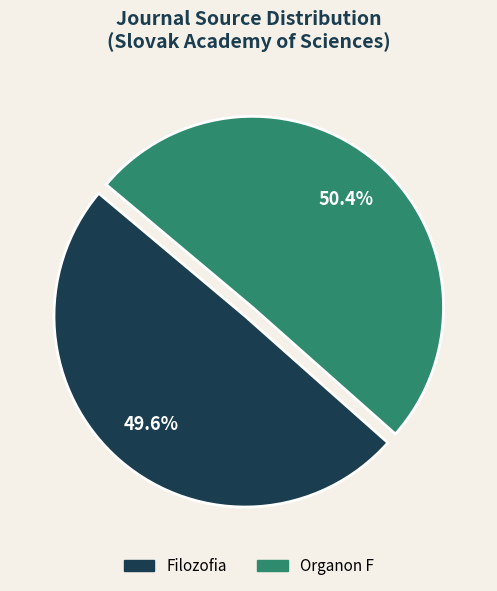

What is the ratio of the value at Organon F to the value at Filozofia?

1.0